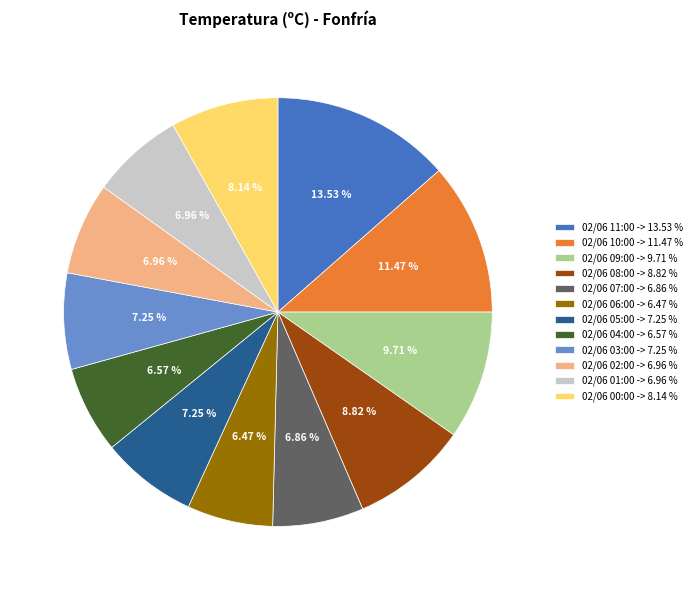

What percentage is the 02/06 05:00 slice, to the nearest percent?

7%